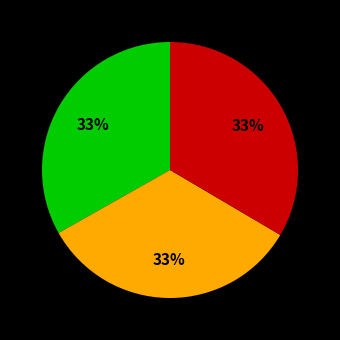

Is there any slice that represents more than half of the pie?

No